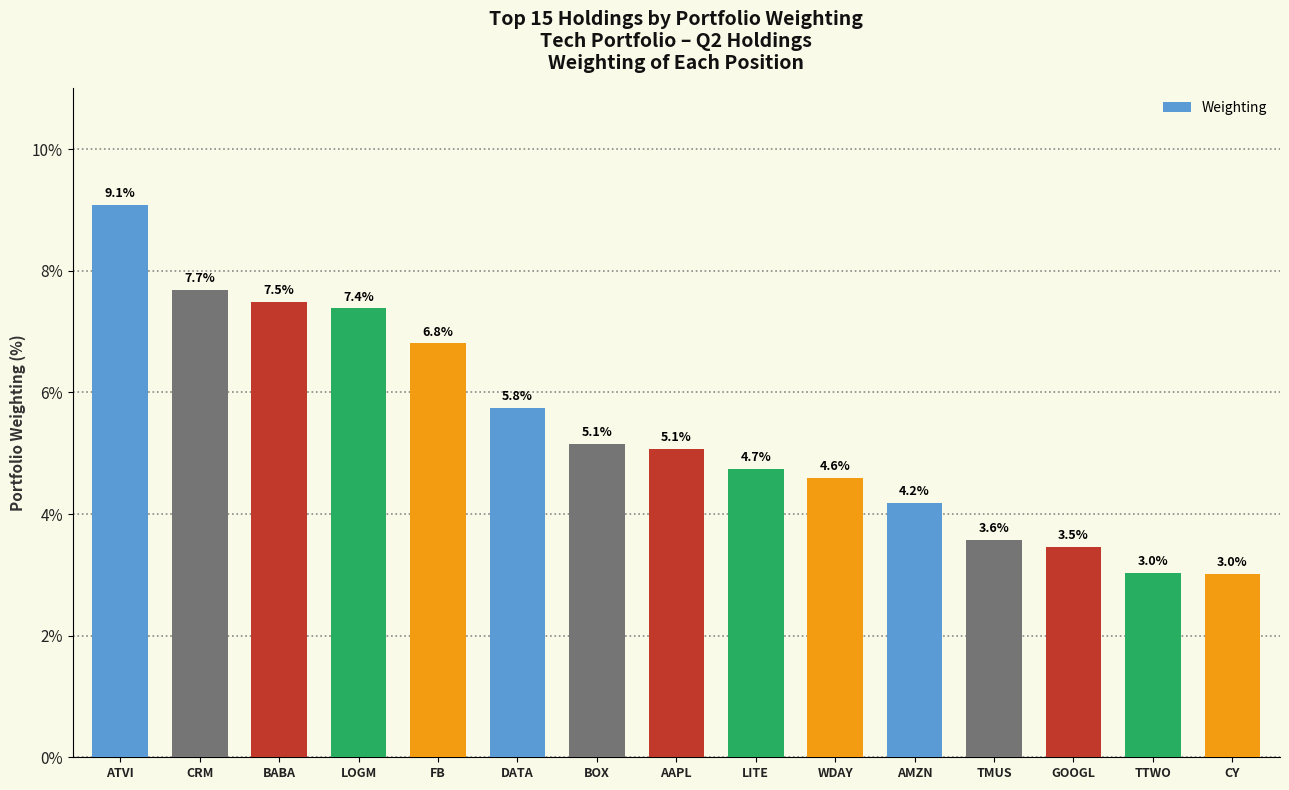

Is it true that the value at TMUS is 3.6?

True